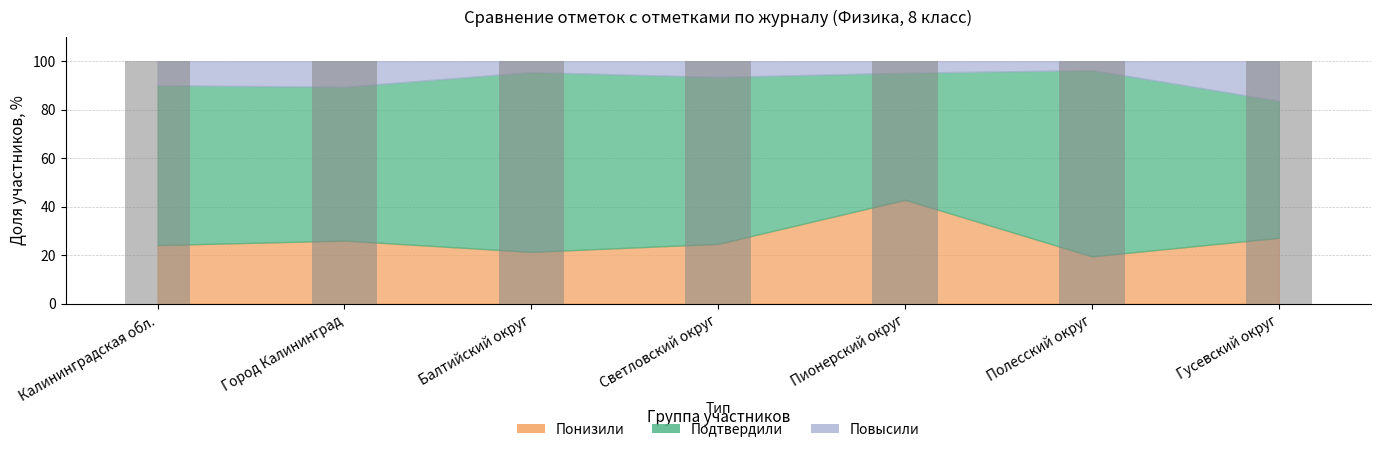

The value of Повысили at Пионерский округ is 4.8. True or false?

True